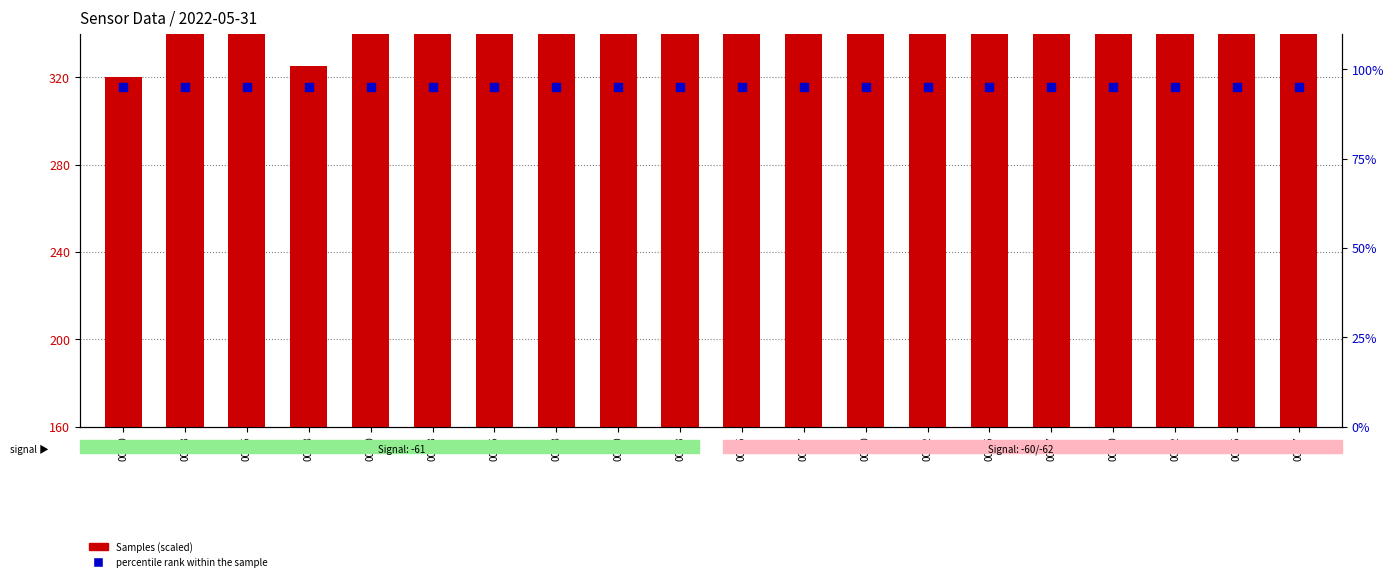

Which series contains the lowest Y value?

percentile rank within the sample